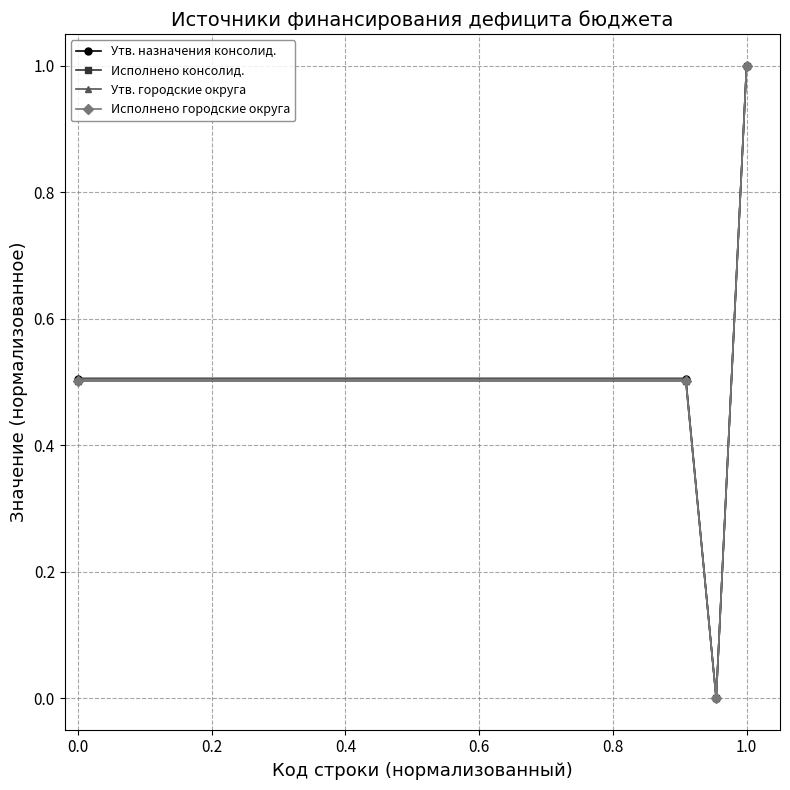

Is this an area chart (filled region under the line)?

No